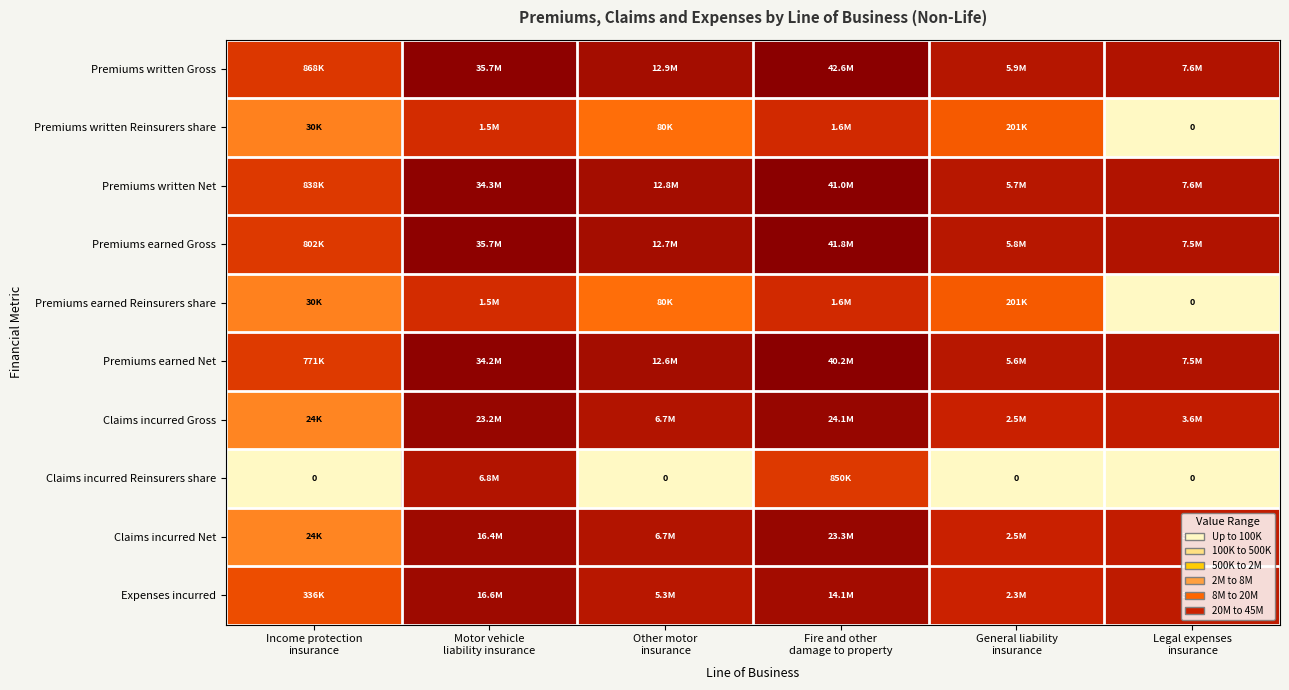

Rank the series by their maximum value, from lowest to highest.

Premiums written Reinsurers share, Premiums earned Reinsurers share, Claims incurred Reinsurers share, Expenses incurred, Claims incurred Net, Claims incurred Gross, Premiums earned Net, Premiums written Net, Premiums earned Gross, Premiums written Gross